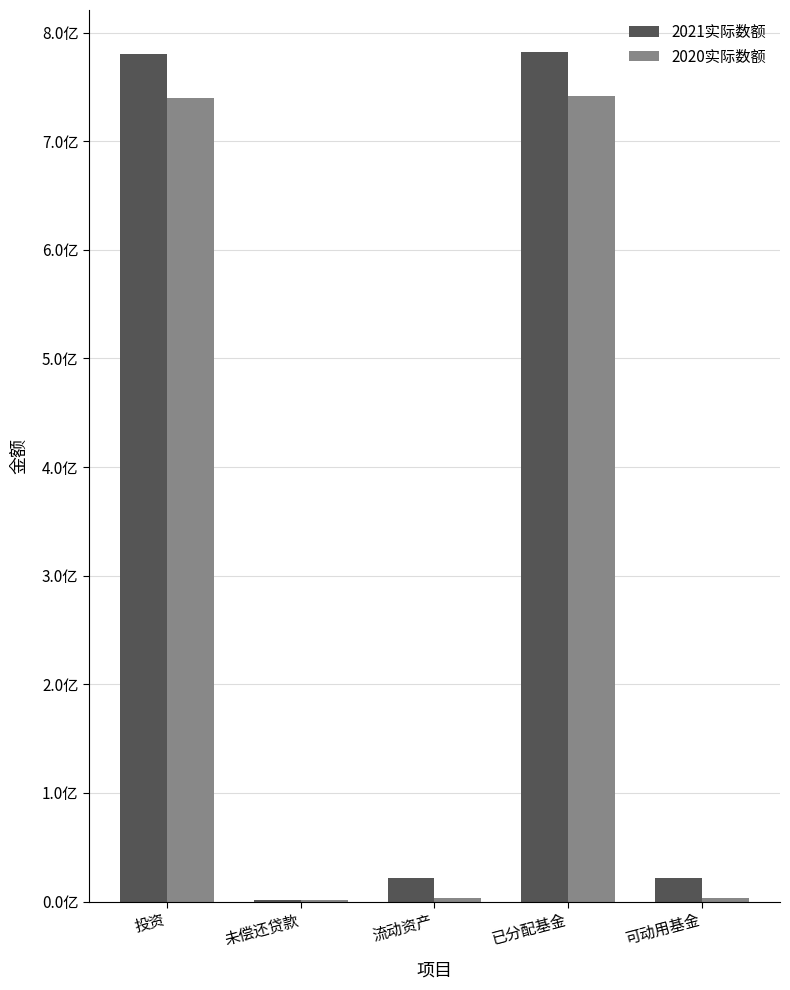

Which series has the widest spread of values?

2021实际数额